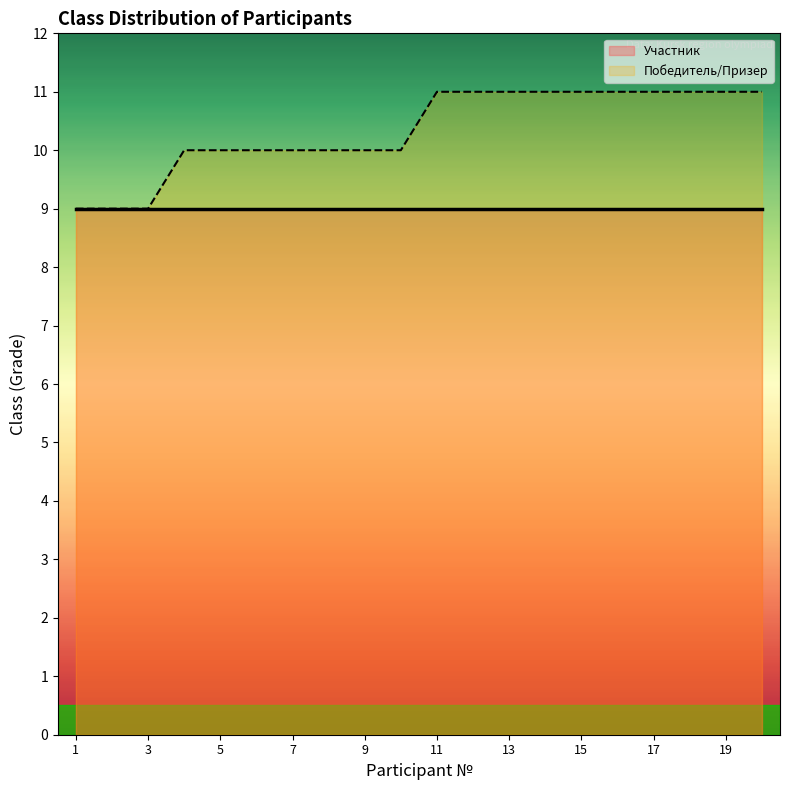

Rank the categories by value from highest to lowest.

11, 12, 13, 14, 15, 16, 17, 18, 19, 20, 4, 5, 6, 7, 8, 9, 10, 1, 2, 3